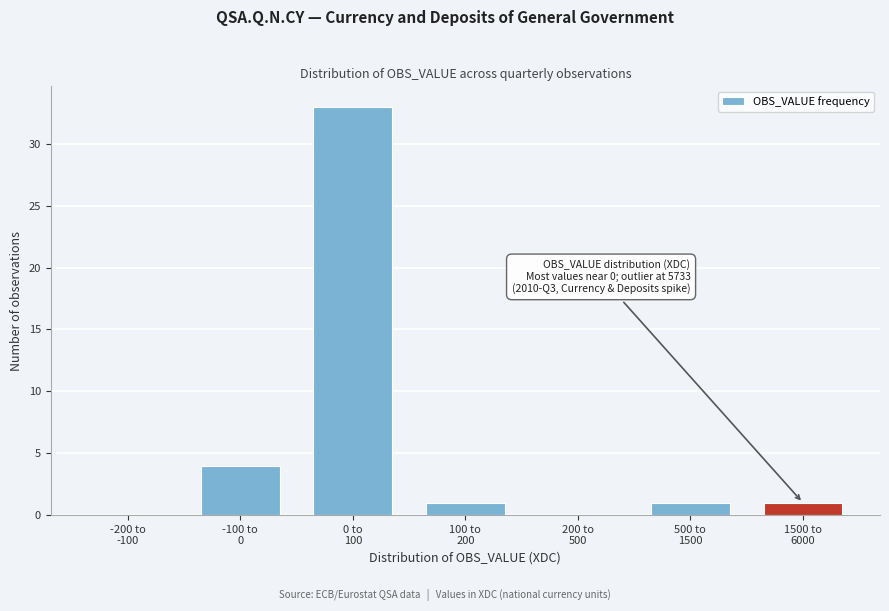

What is the greatest value displayed?

33